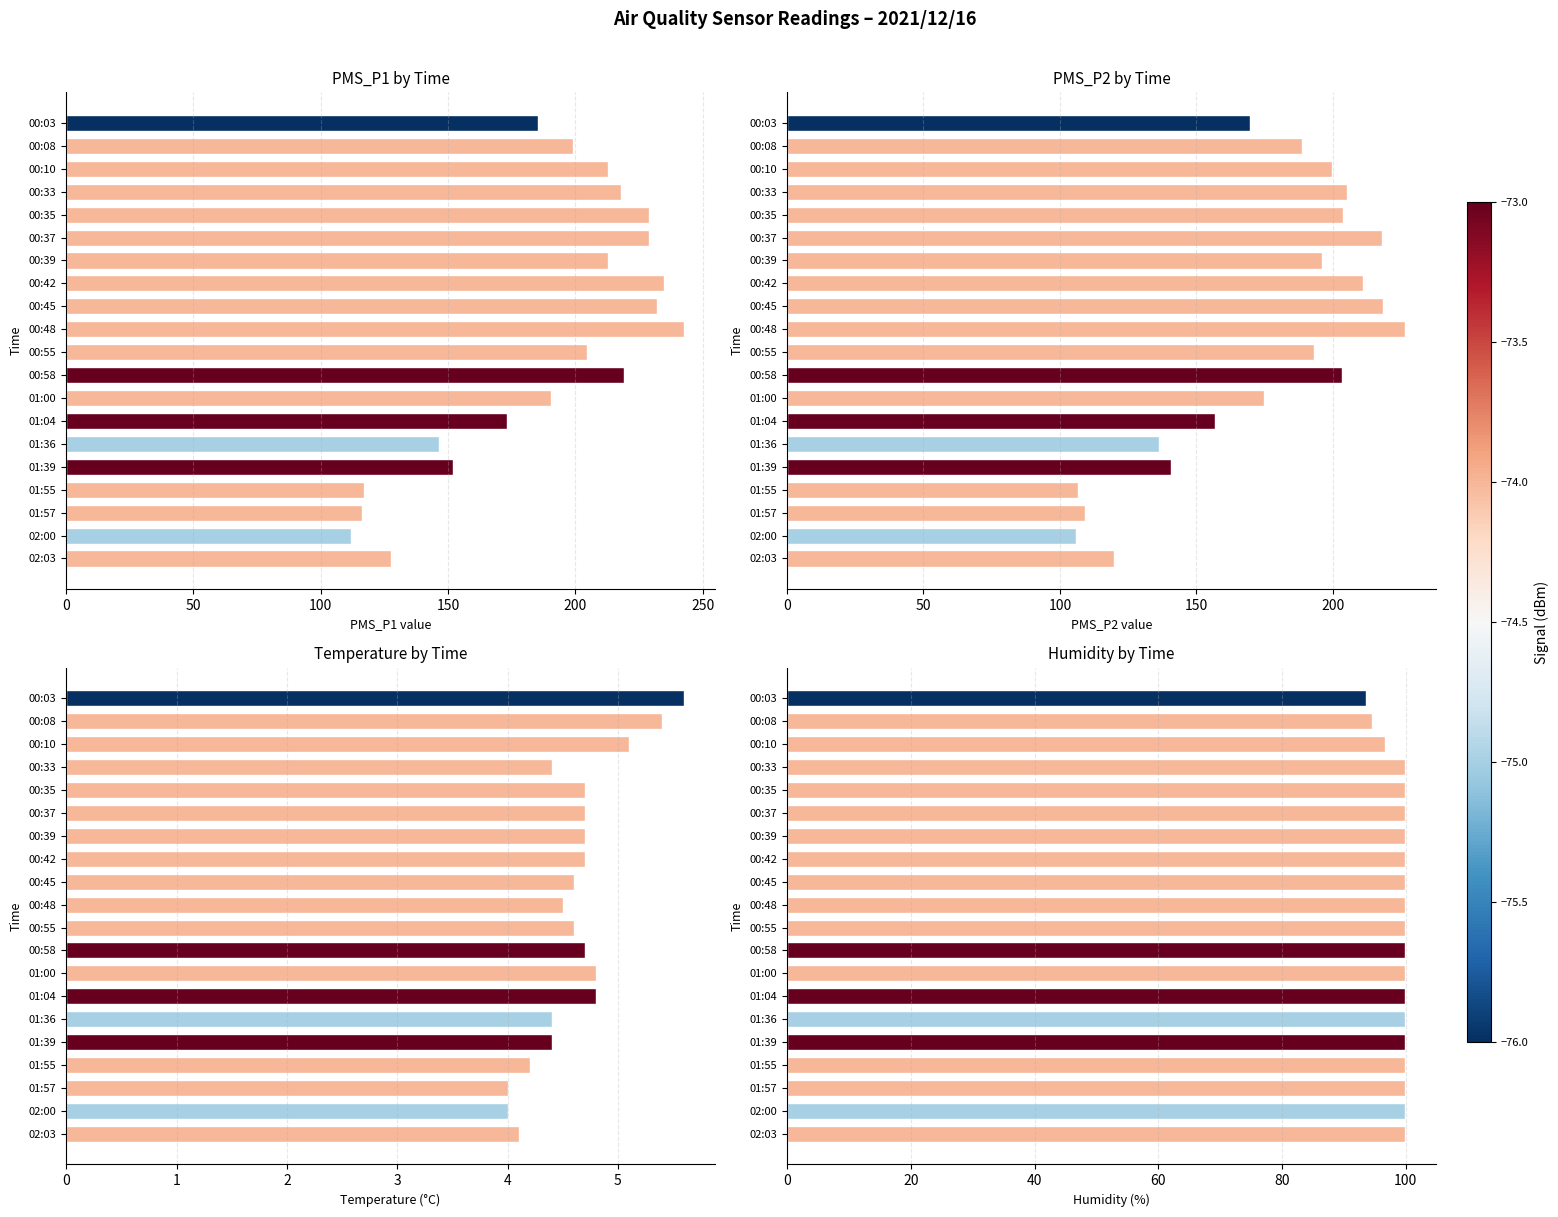

How many series are shown in this chart?

4